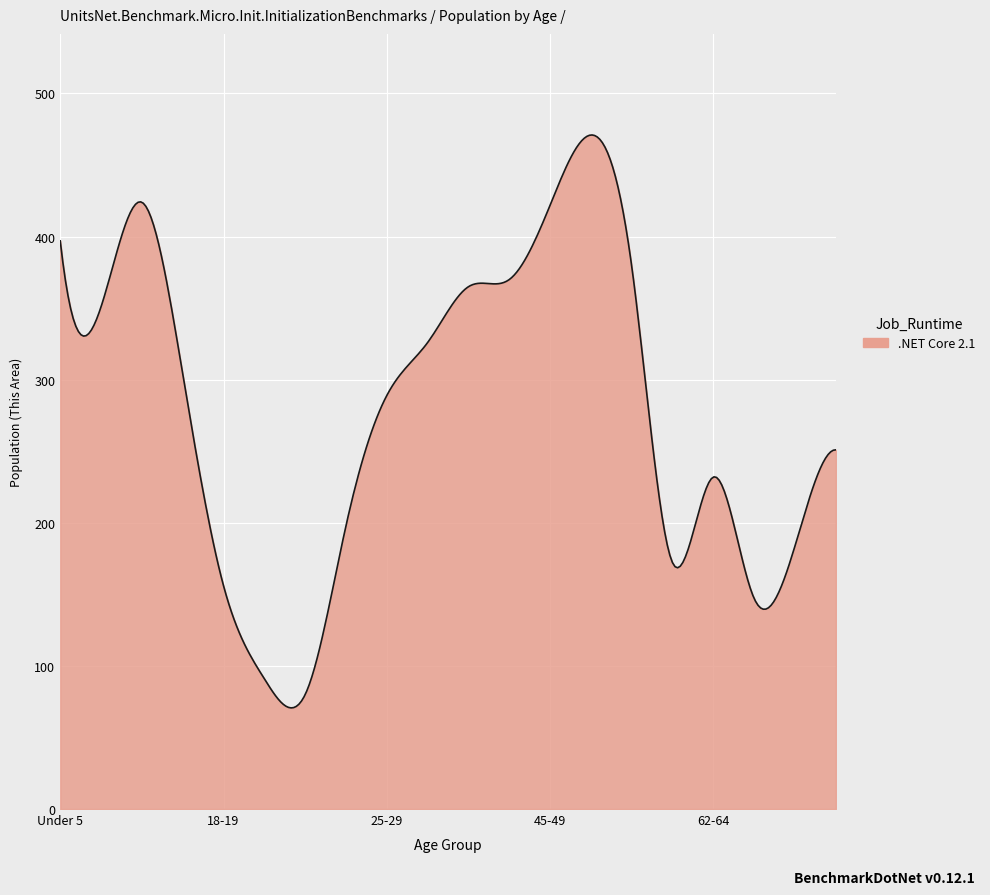

What is the maximum value shown in the chart?

471.0